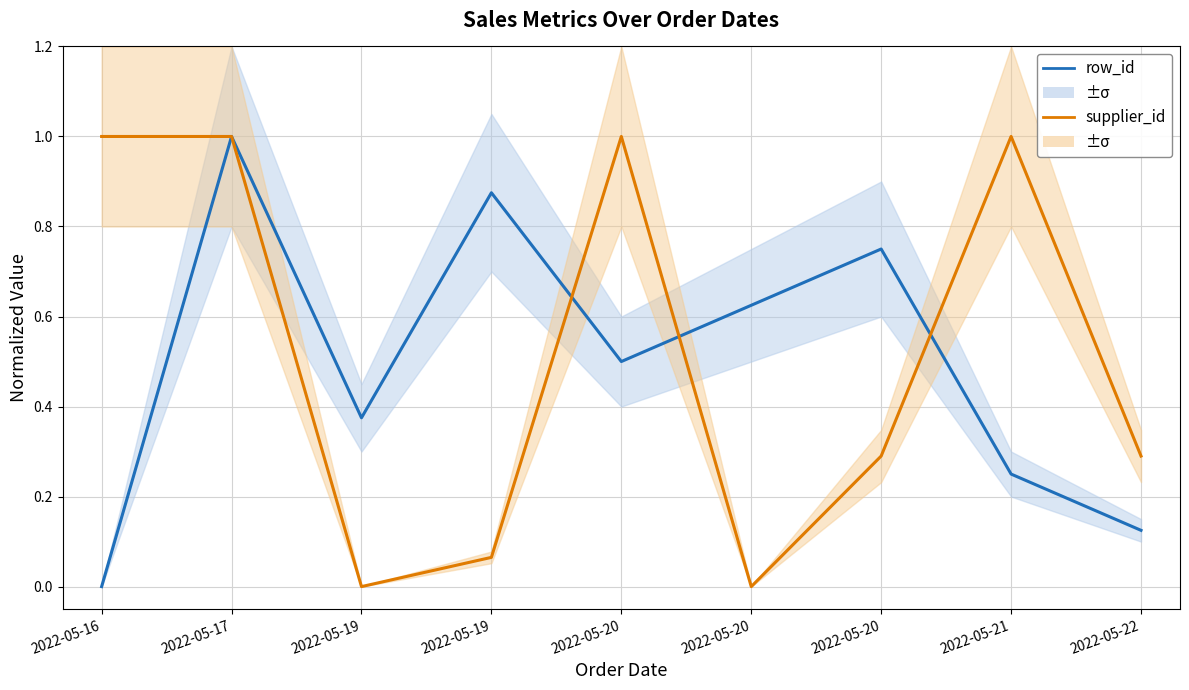

Reading left to right, what are all the values shown in this chart?

row_id (norm): 2022-05-16=0.0	2022-05-17=1.0	2022-05-19=0.4	2022-05-19=0.9	2022-05-20=0.5	2022-05-20=0.6	2022-05-20=0.8	2022-05-21=0.2	2022-05-22=0.1
supplier_id (norm): 2022-05-16=1.0	2022-05-17=1.0	2022-05-19=0.0	2022-05-19=0.1	2022-05-20=1.0	2022-05-20=0.0	2022-05-20=0.3	2022-05-21=1.0	2022-05-22=0.3